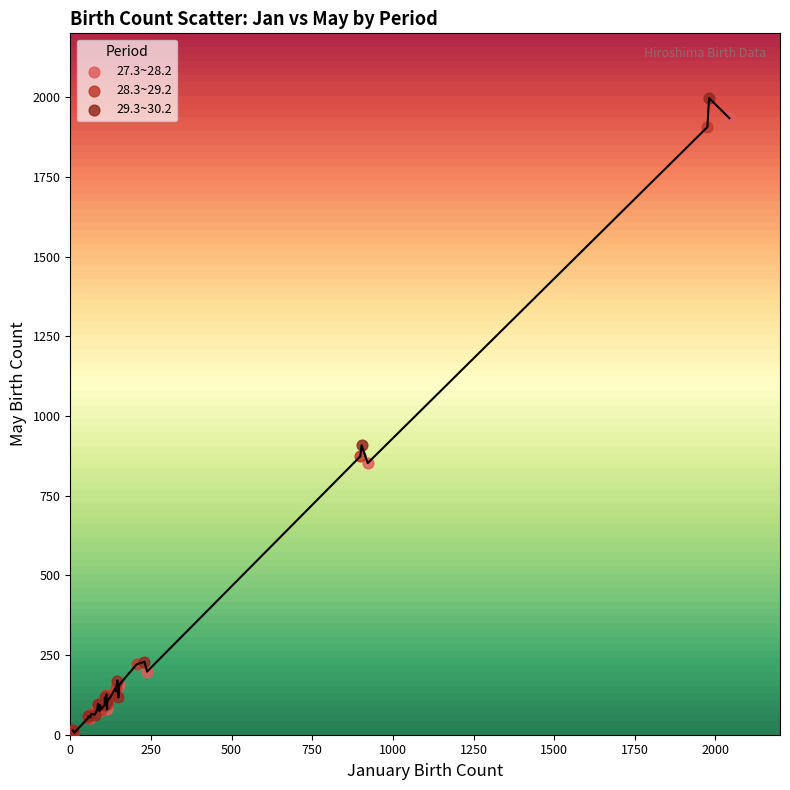

Which series has the widest spread of Y values?

29.3~30.2